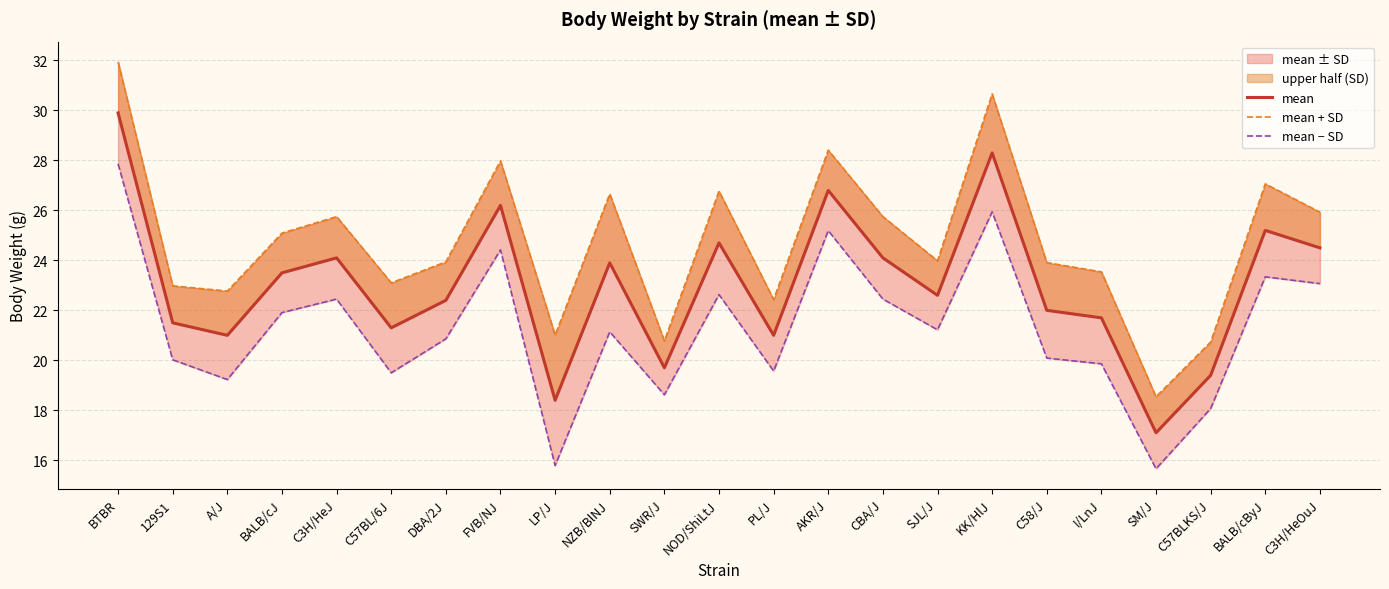

What is the average value of the mean + SD series?

24.8